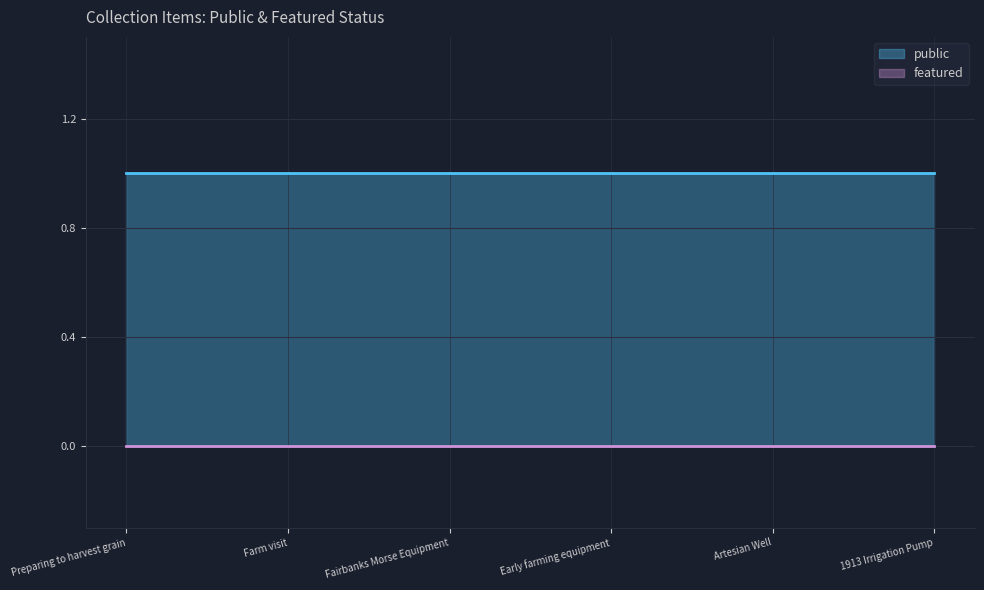

How many lines are shown in the chart?

2